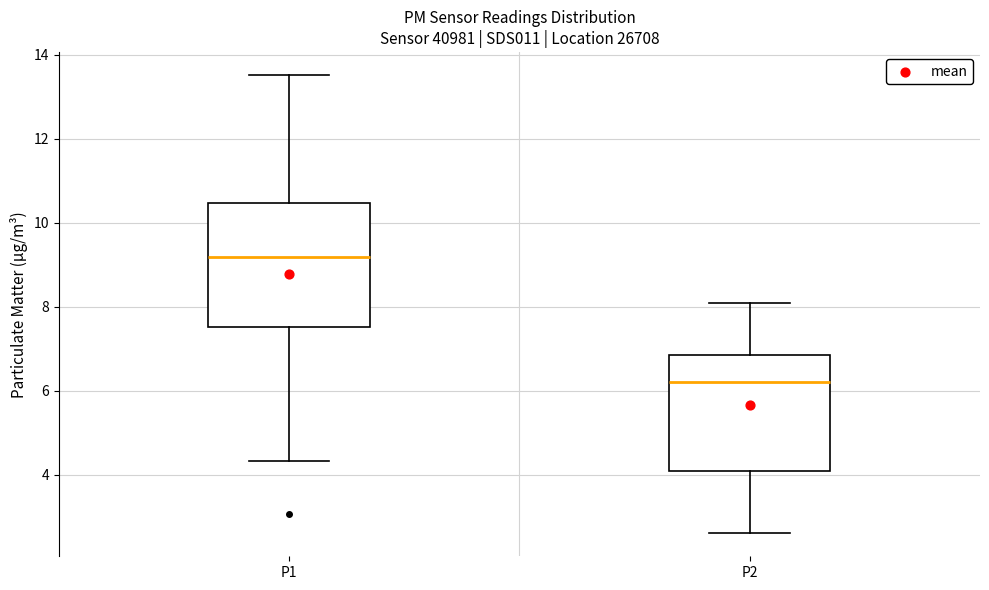

Reading left to right, read every box against the y-axis: the position of its median line, the range the box covers, and the ends of its whiskers. The values are not printed on the chart, so give them approximately, as read against the axis.

P1: median 9.2, box 7.6 to 10.4, whiskers 4.4 to 13.6
P2: median 6.2, box 4.0 to 6.8, whiskers 2.6 to 8.2